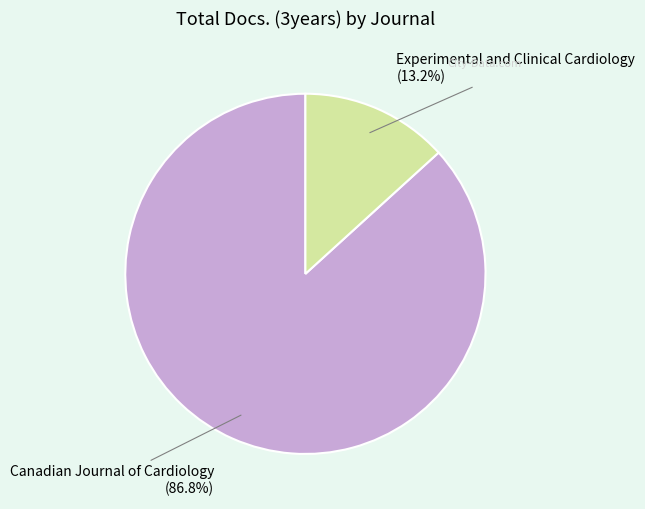

What percentage is the Experimental and Clinical Cardiology slice, to the nearest percent?

13%